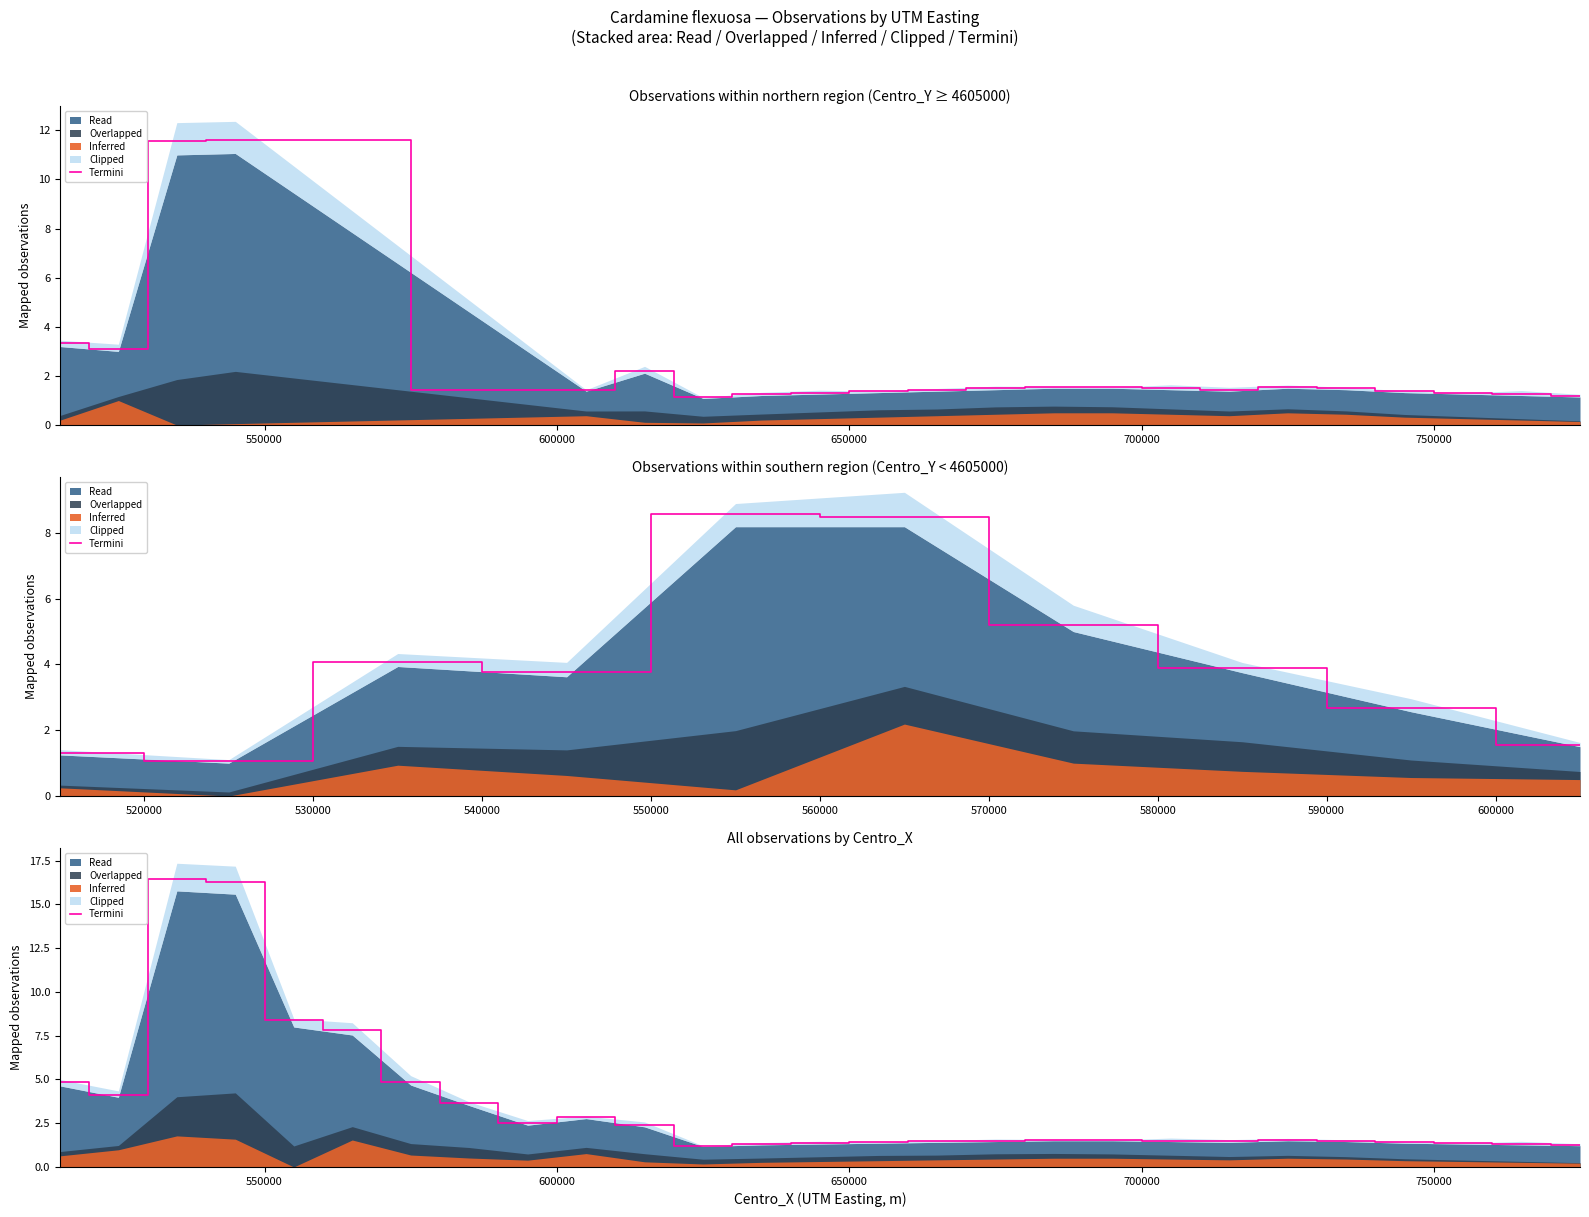

True or false: the data has more than 0 interior local peaks.

True